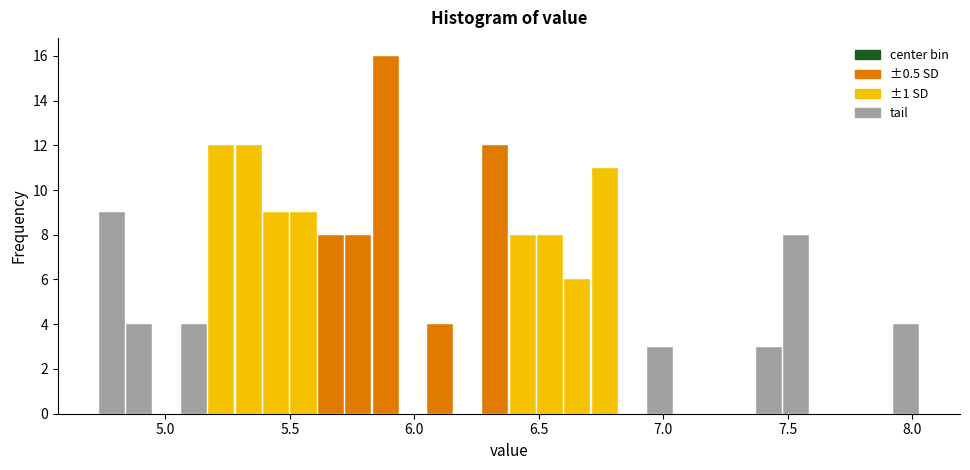

Around what value on the x-axis is the tallest bar? Give the approximate position of its centre, as read against the axis.

5.90